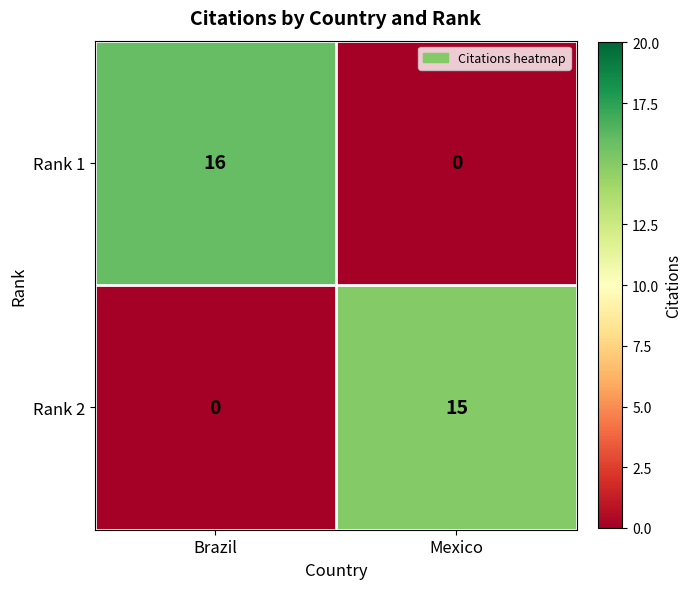

Reading left to right, transcribe all the data shown in this chart.

Rank 1: Brazil=16	Mexico=0
Rank 2: Brazil=0	Mexico=15